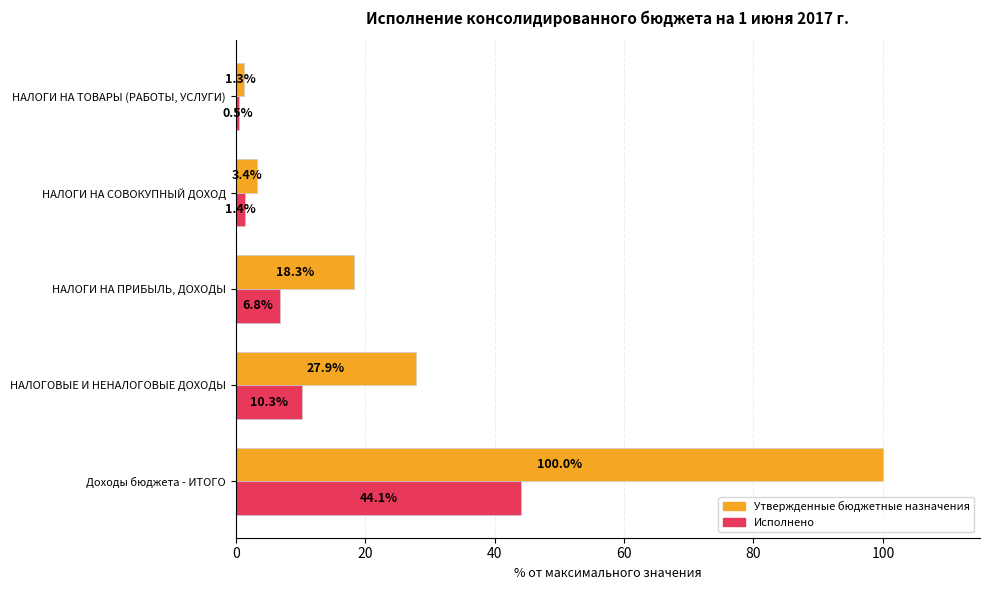

What is the average value of the Исполнено series?

12.6